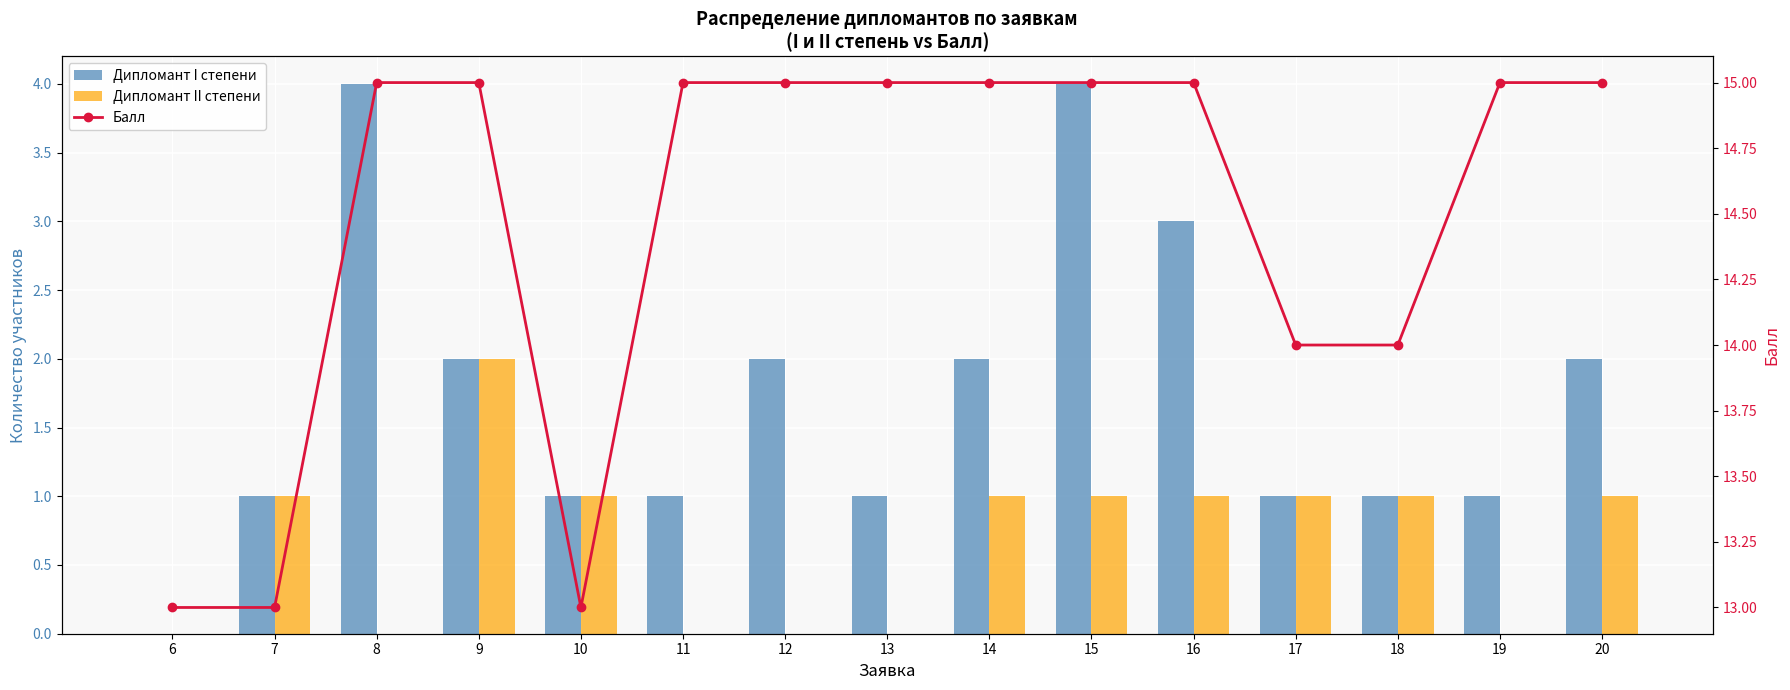

The Дипломант I степени series shows 2 at 12. True or false?

True